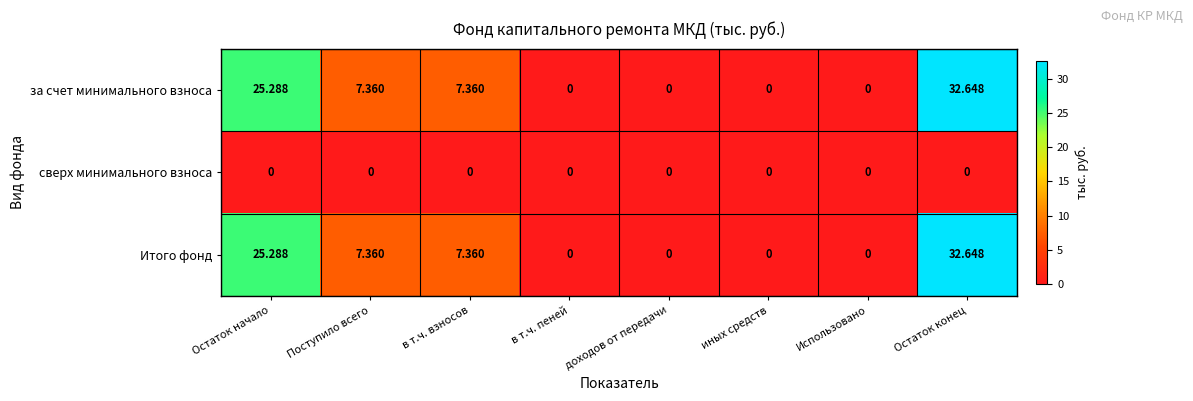

At how many categories does at least one series exceed 11?

2